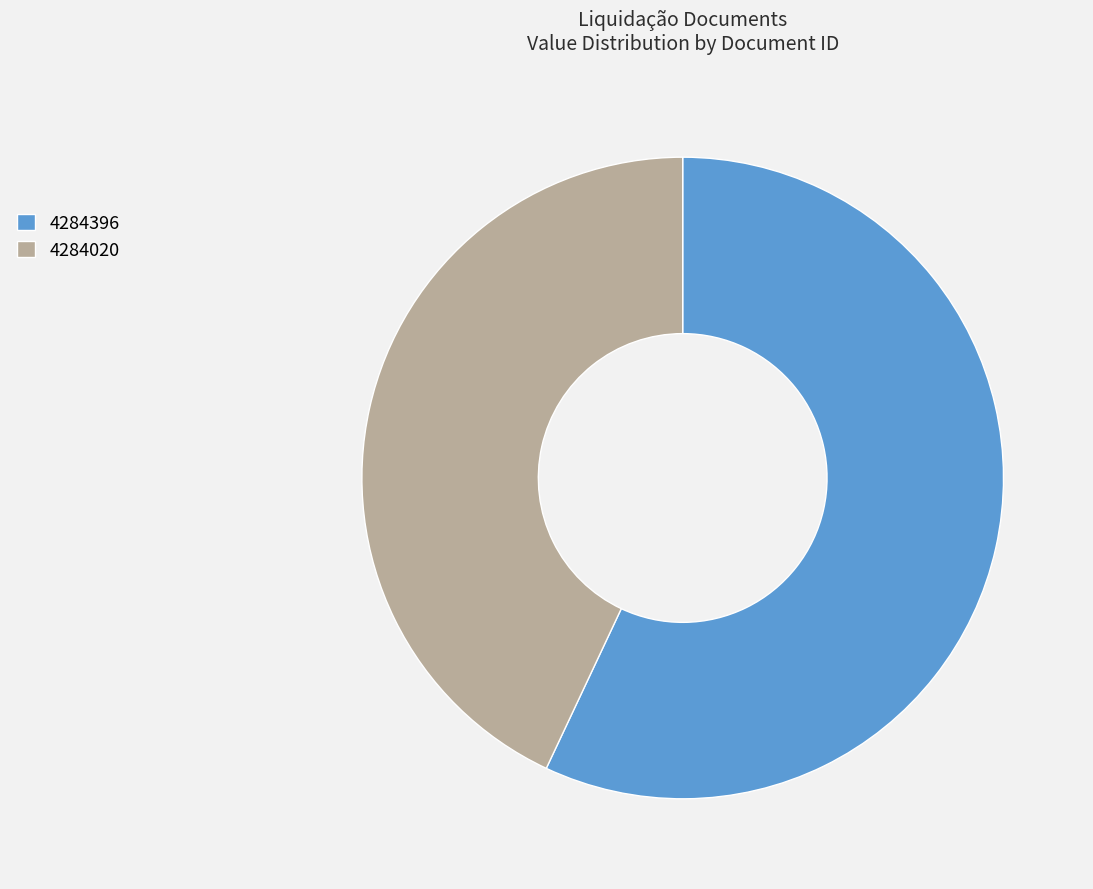

Which has a higher value, 4284396 or 4284020?

4284396